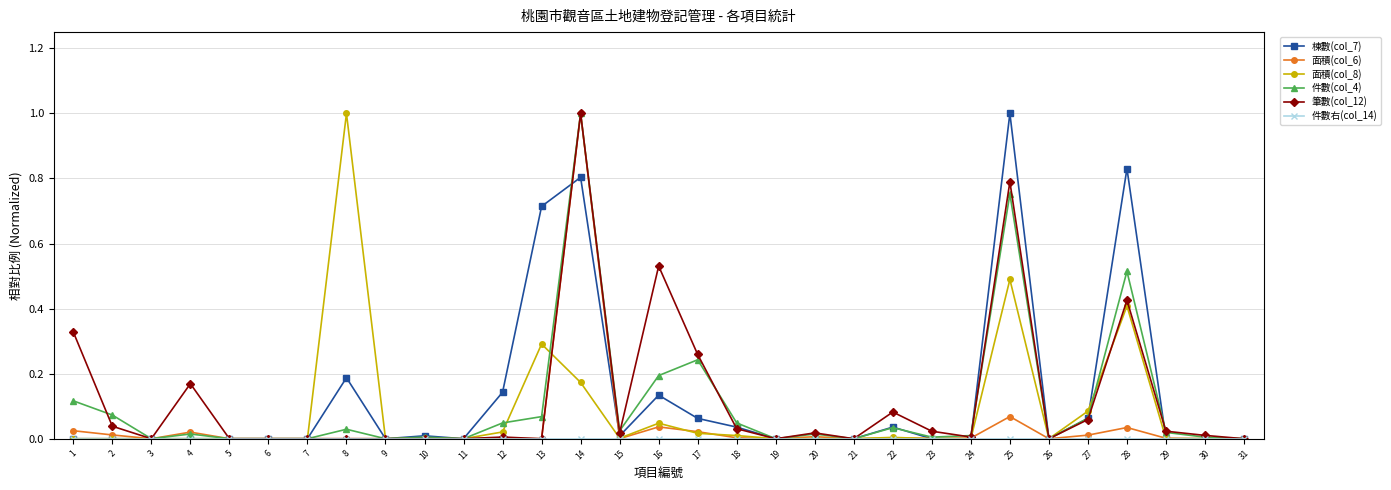

True or false: 件數(col_4) has more than 2 points higher than both neighbors.

True